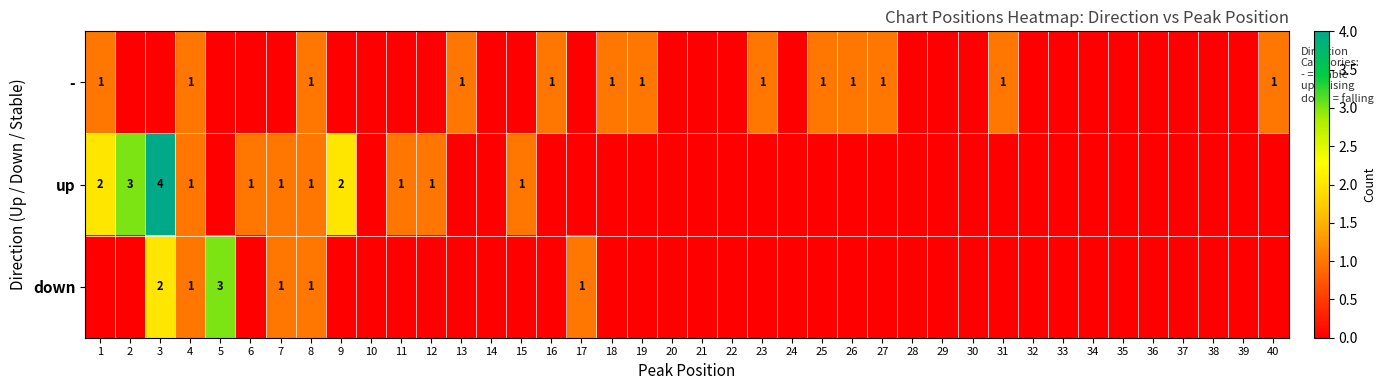

List the series in order of their overall mean, highest first.

up, -, down